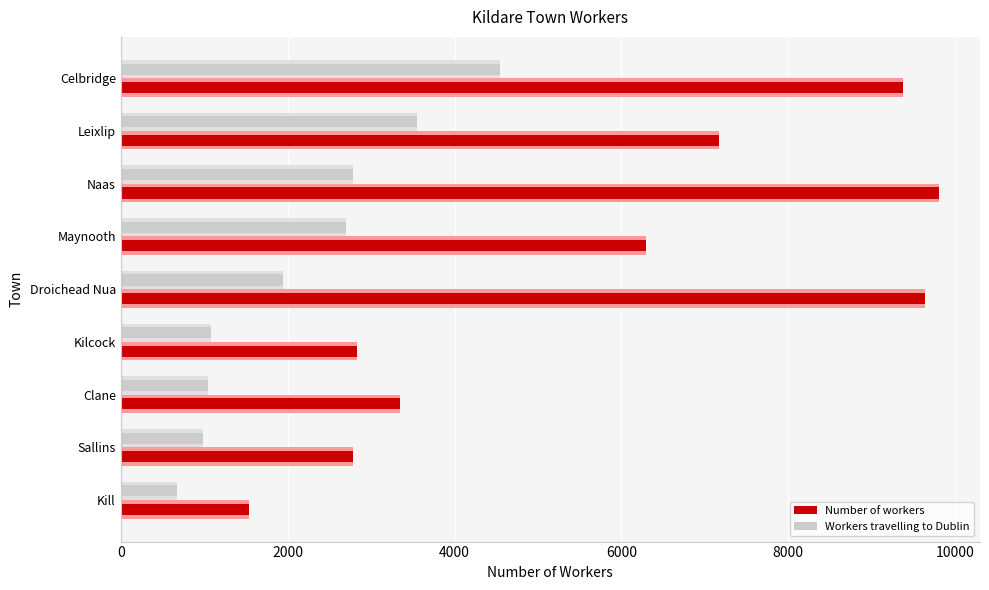

What is the maximum value for Number of workers?

9806